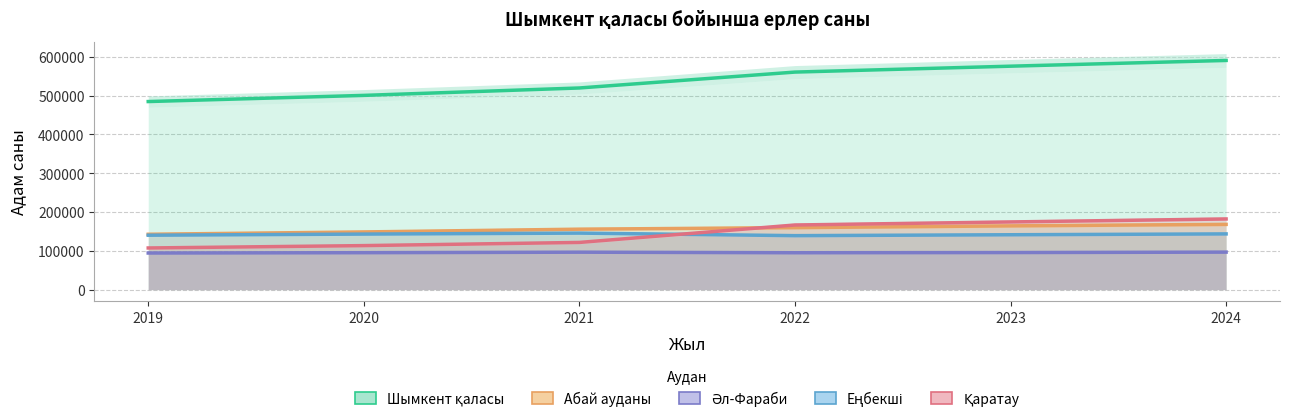

Is this an area chart (filled region under the line)?

No